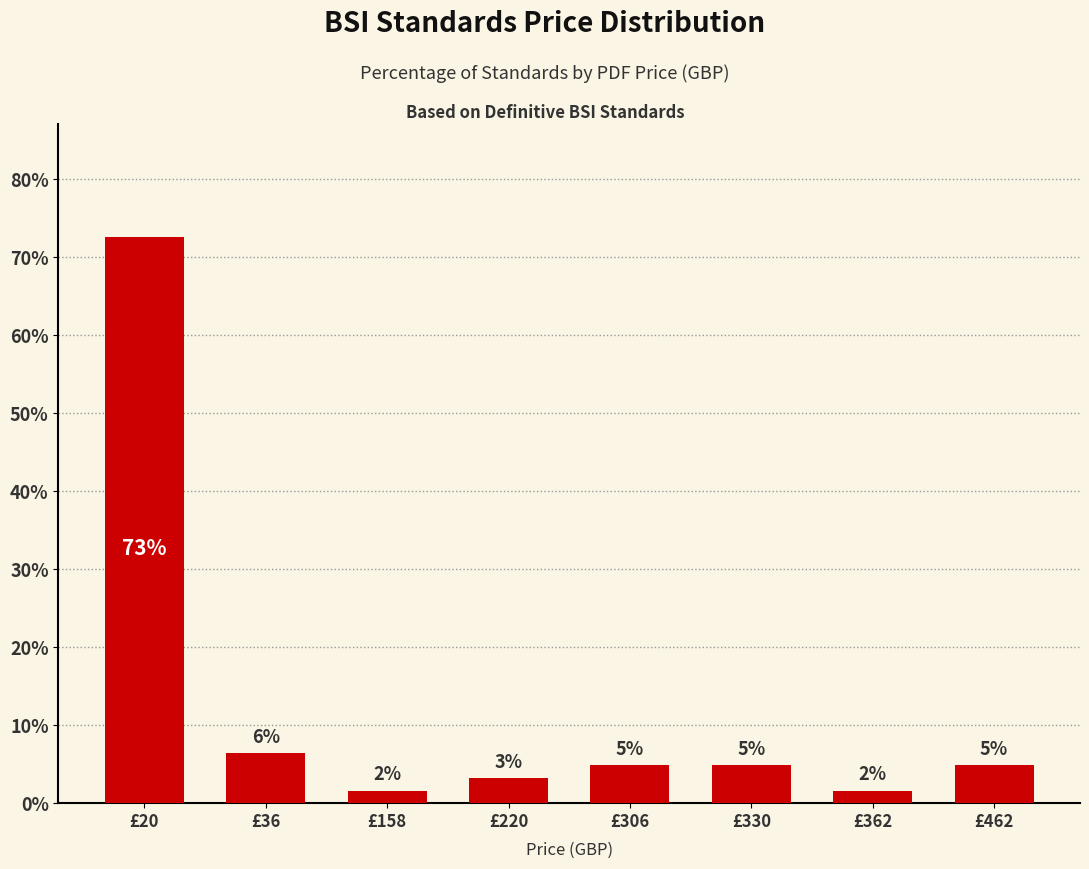

What is the change in value from £158 to £462?

+3.2